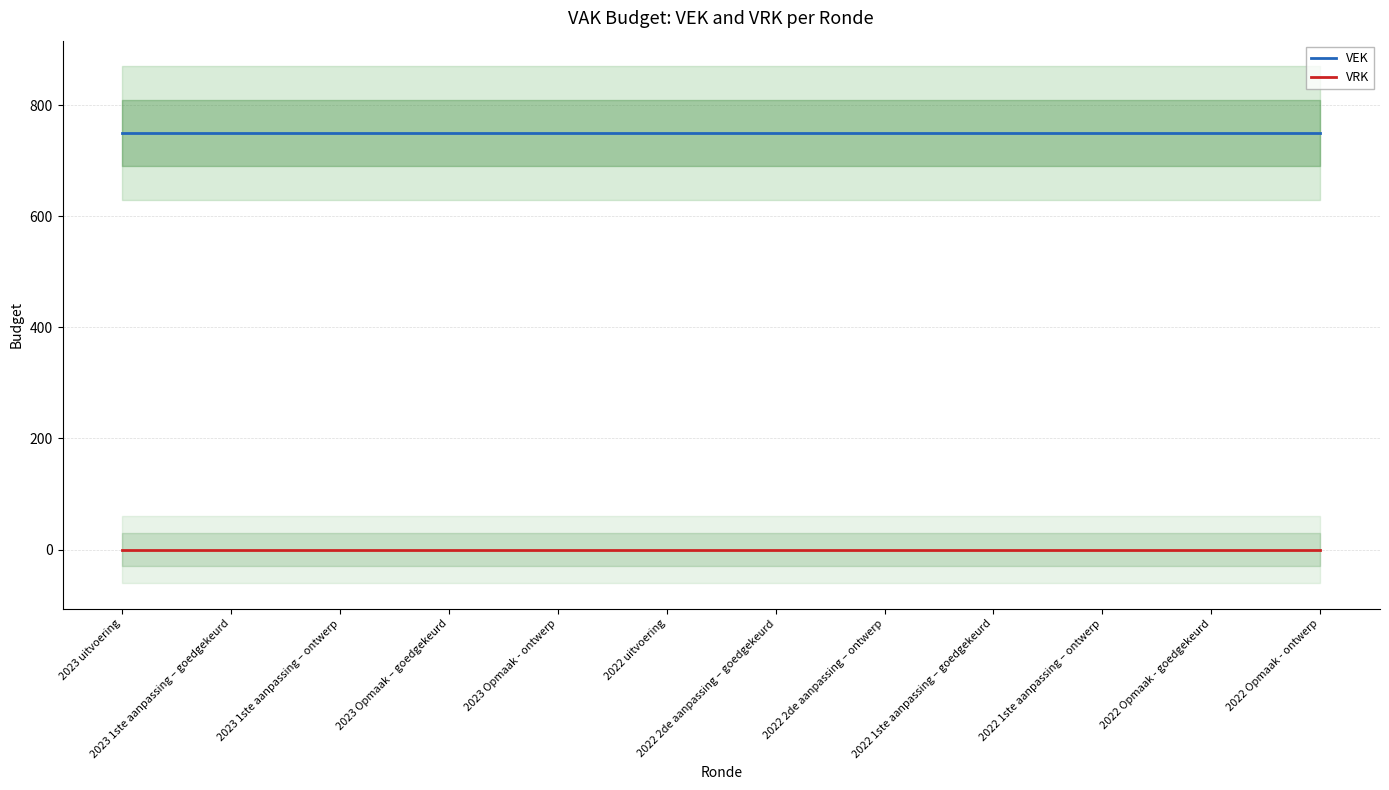

How many lines are shown in the chart?

2